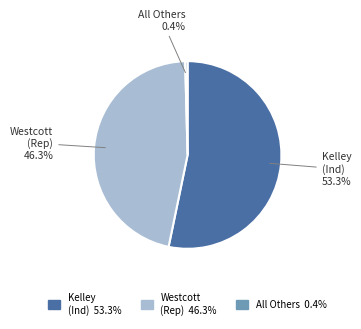

Approximately how many times larger is the value at Westcott (Rep) compared to Kelley (Ind)?

0.9